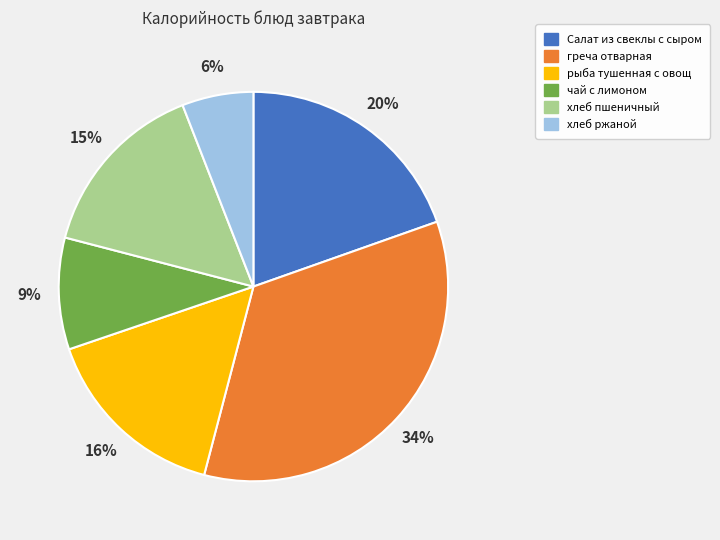

Approximately how many times larger is the value at чай с лимоном compared to хлеб пшеничный?

0.6